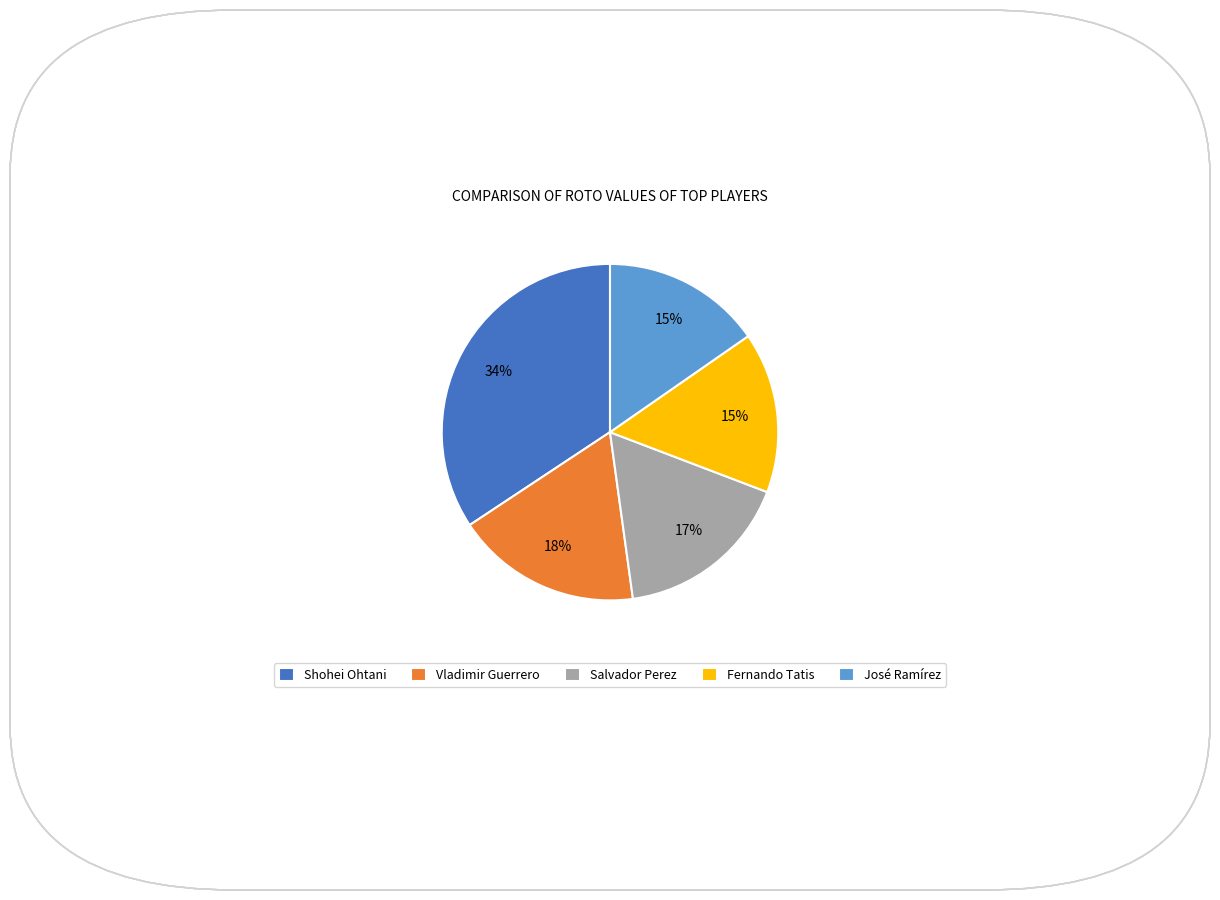

Do Fernando Tatis and Salvador Perez together represent more than half of the pie?

No